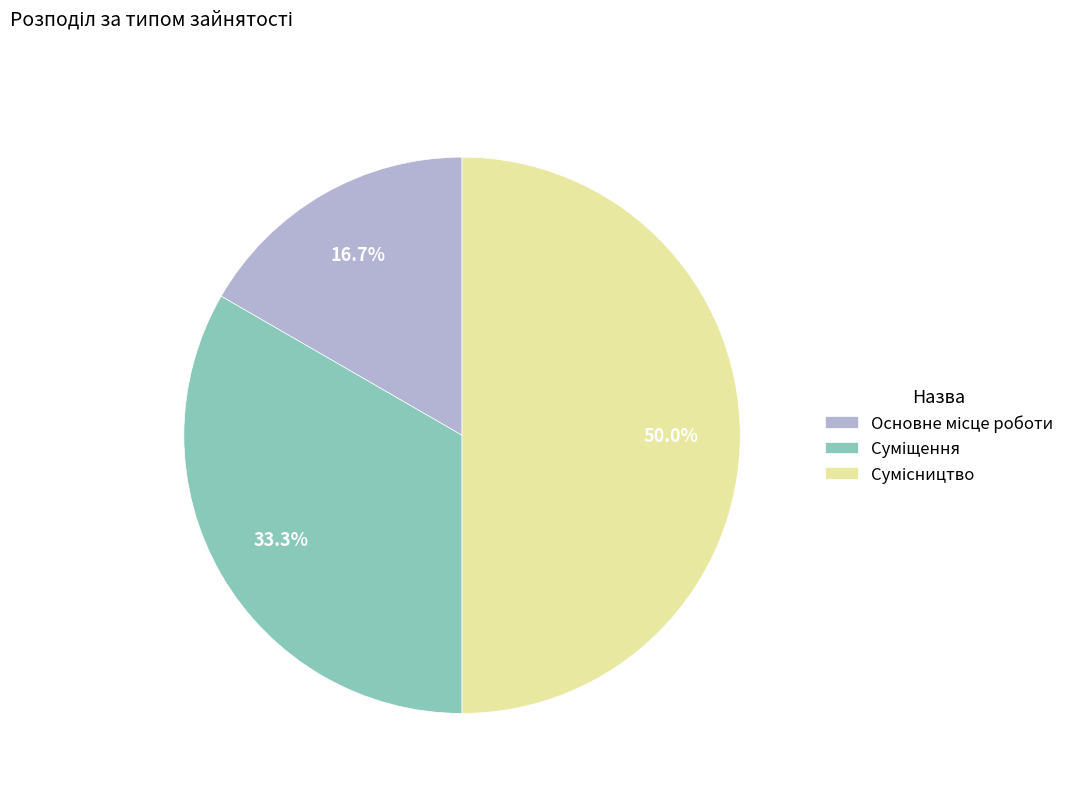

What is the ratio of the value at Основне місце роботи to the value at Сумісництво?

0.3